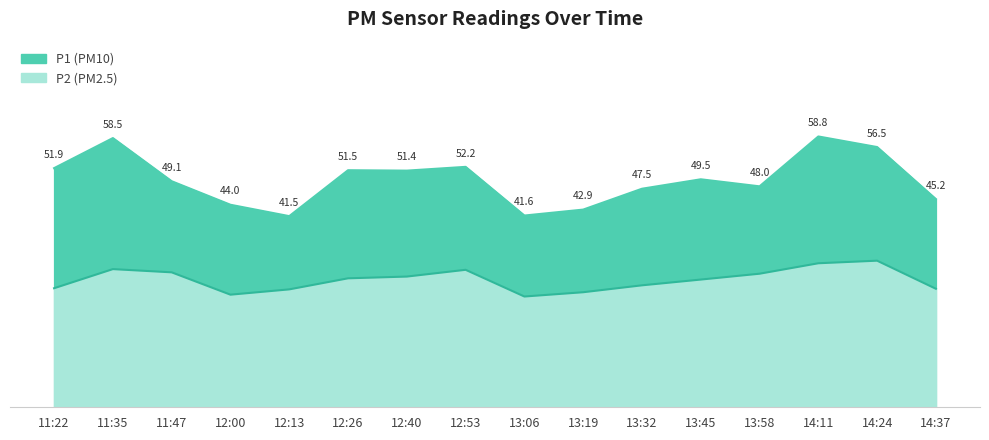

True or false: P2 and P1 intersect in this chart.

False